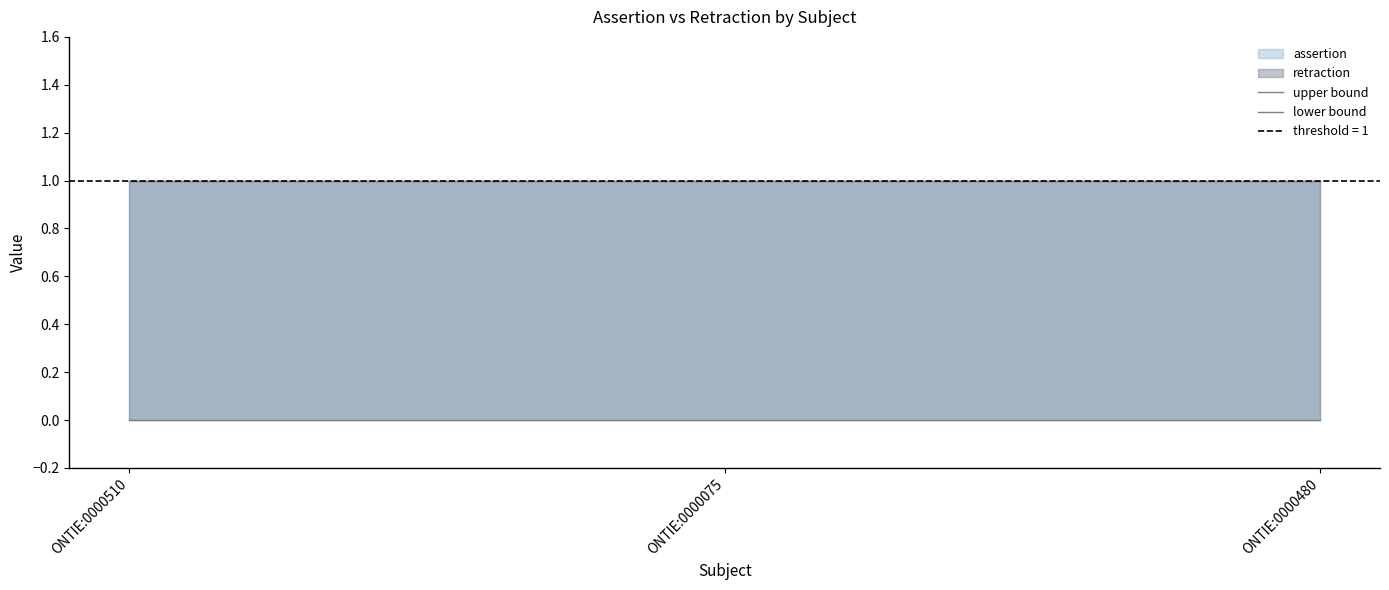

Between ONTIE:0000510 and ONTIE:0000480, which is larger?

ONTIE:0000510